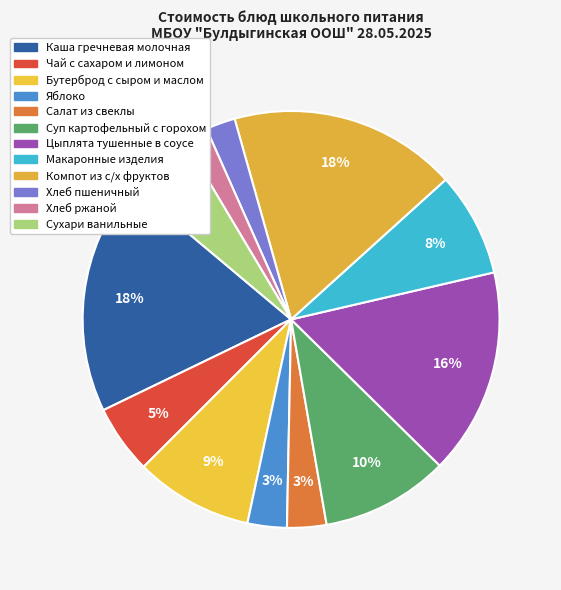

How many segments does this pie chart have?

12